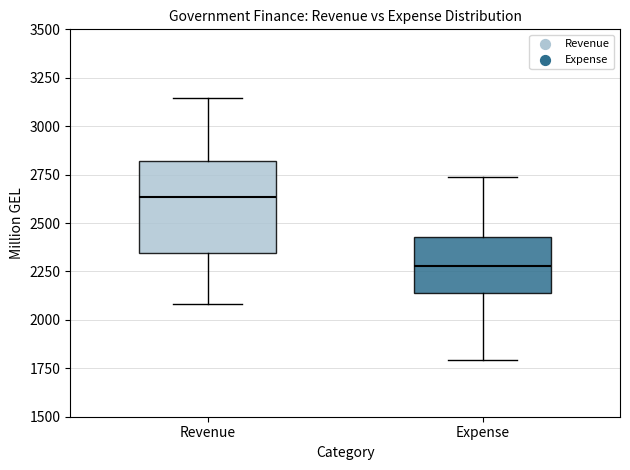

Reading left to right, transcribe this box plot: for each box, give where its median line is, the range the box spans, and where its two whiskers end, as read against the y-axis. The values are not printed on the chart, so give them approximately, as read against the axis.

Revenue: median 2650, box 2350 to 2800, whiskers 2100 to 3150
Expense: median 2300, box 2150 to 2450, whiskers 1800 to 2750